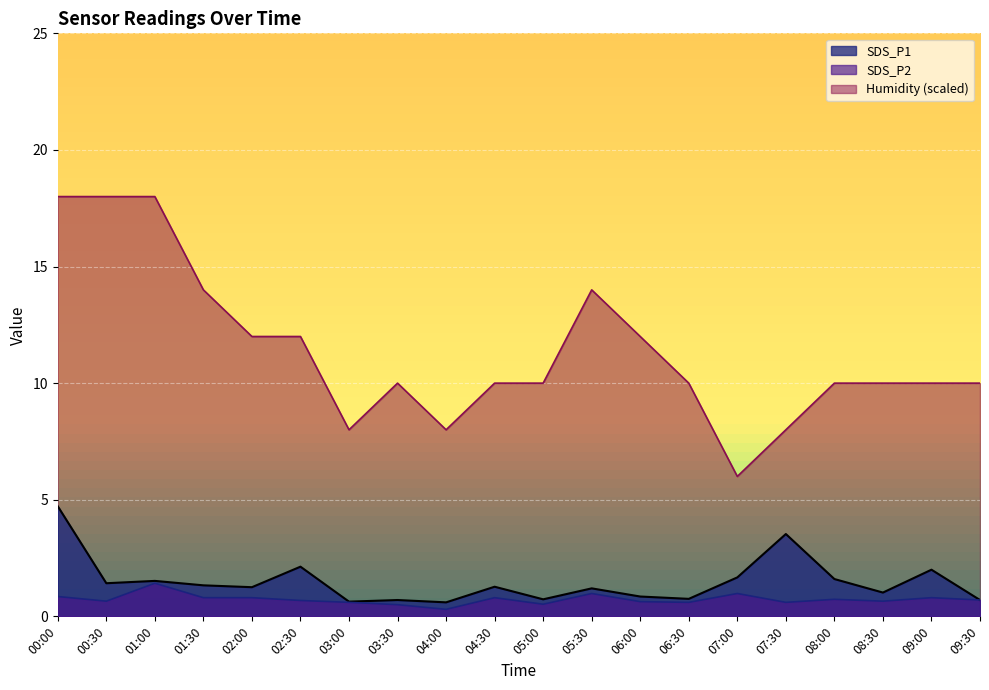

True or false: SDS_P1 and SDS_P2 intersect in this chart.

False